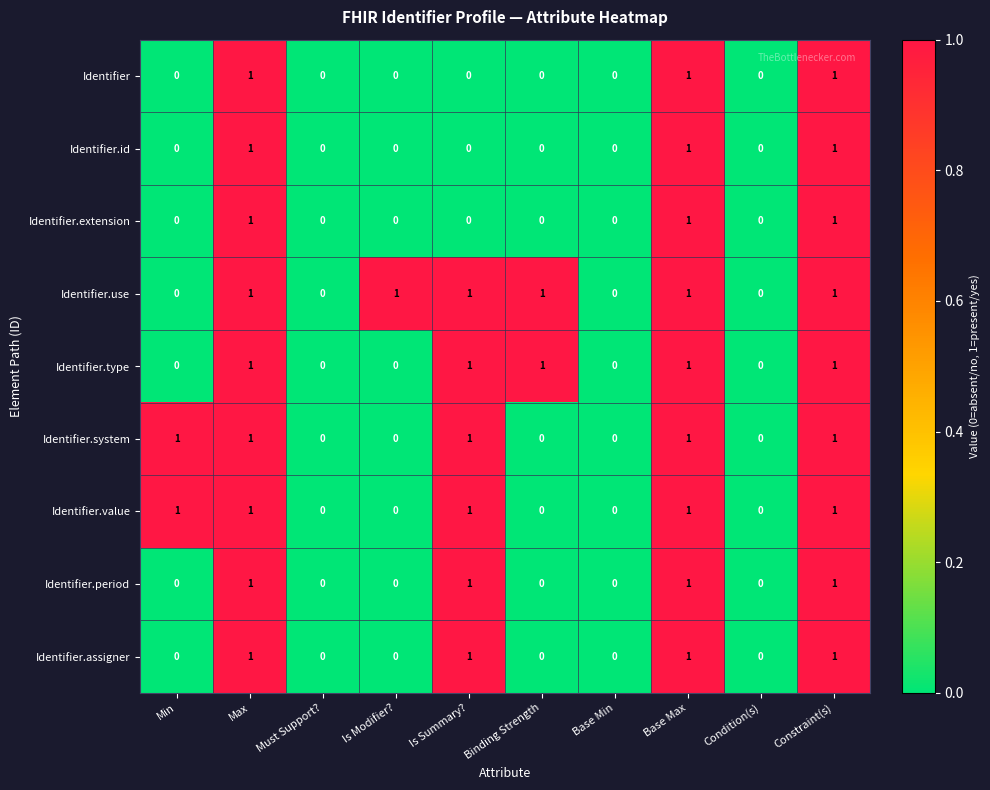

What is the sum of all Identifier.period values?

4